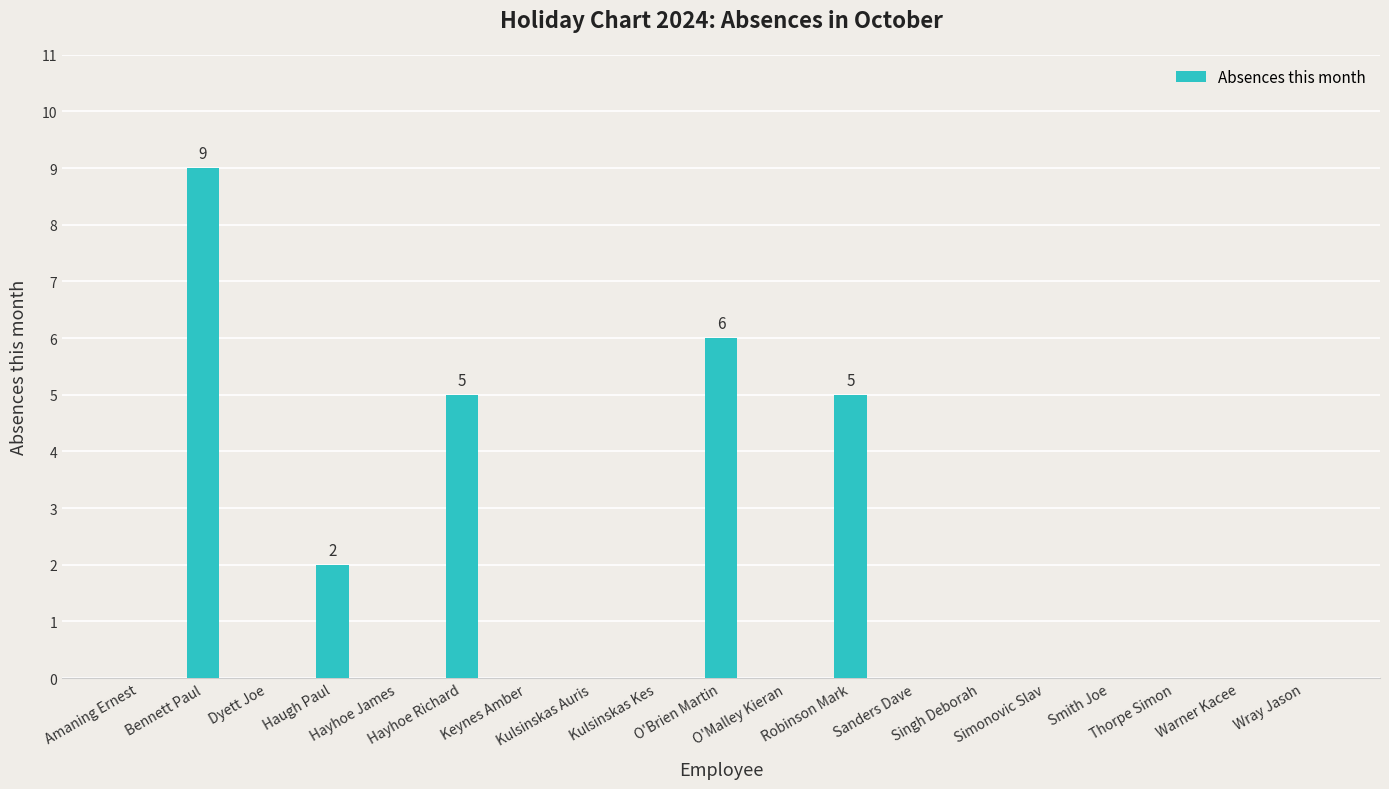

How many categories are shown in the chart?

19